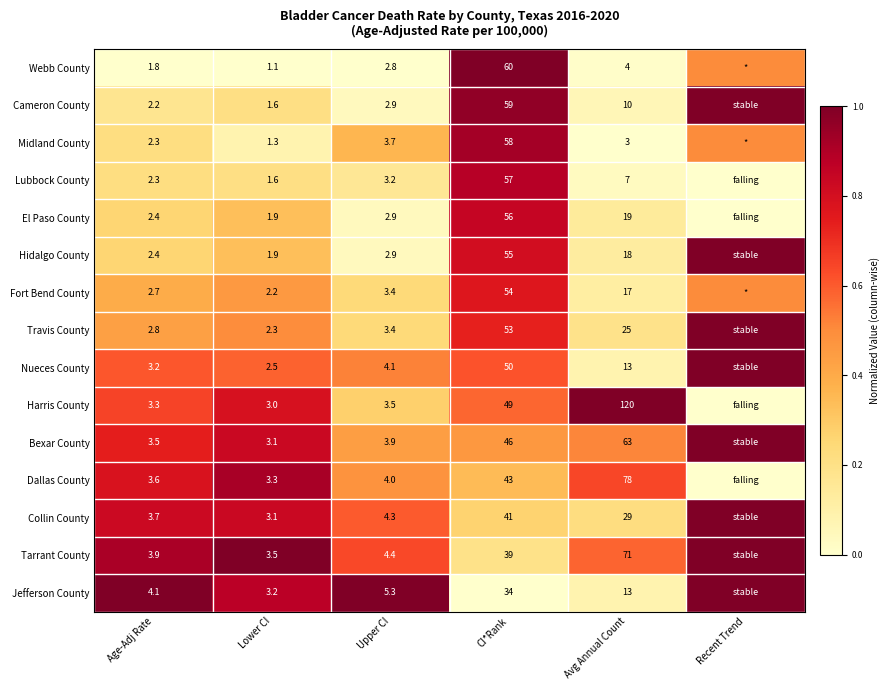

What is the sum of the Jefferson County values at CI*Rank and Upper CI?

39.3